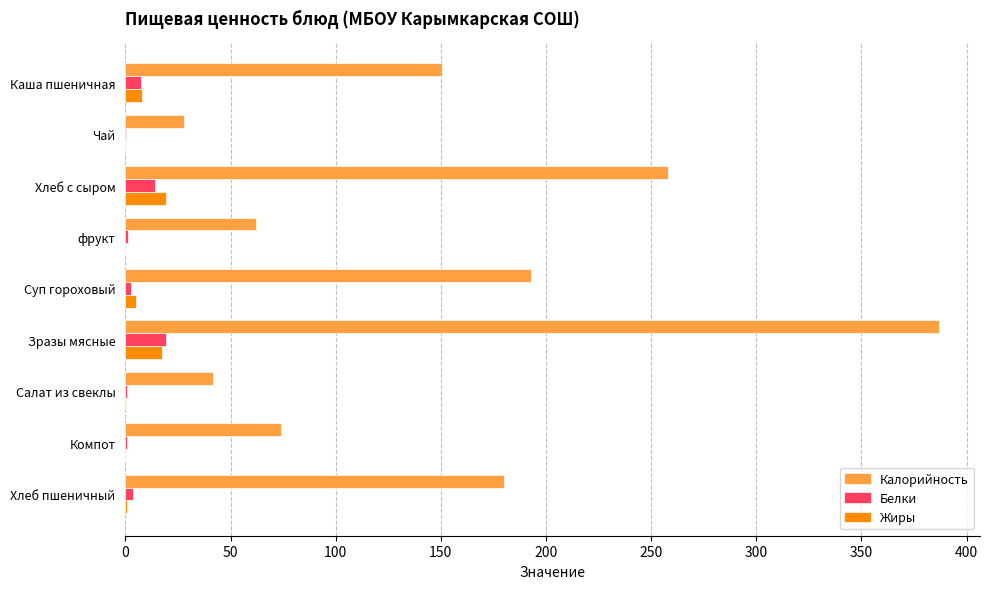

What are all the series names shown in the legend?

Калорийность, Белки, Жиры